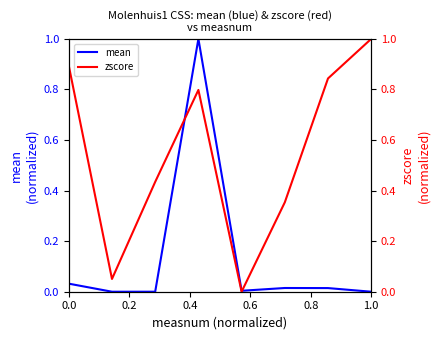

What is the highest value of the mean series?

1.0